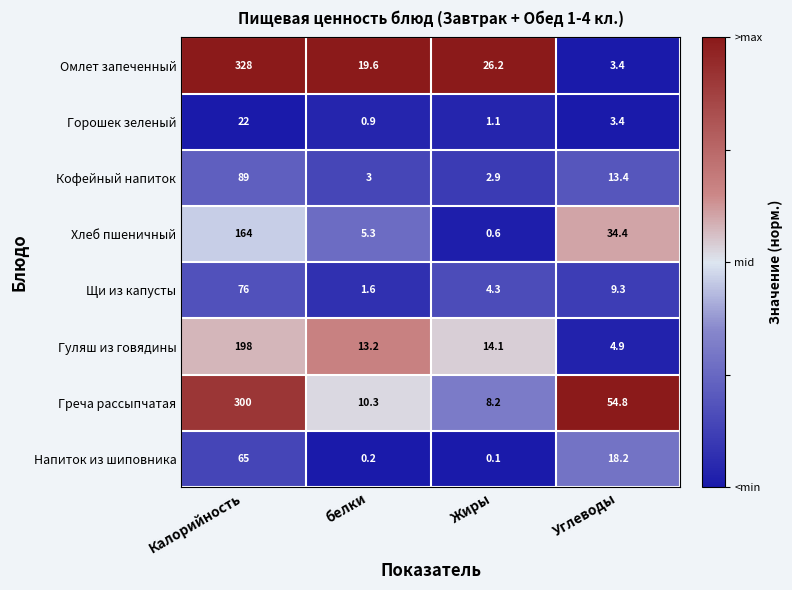

Which series changed the most between Калорийность and Жиры?

Омлет запеченный